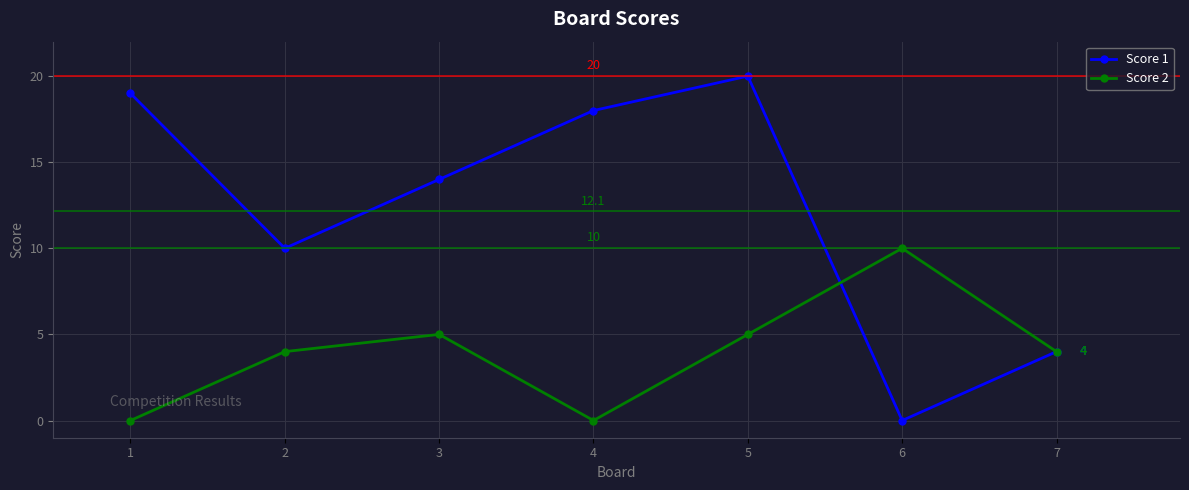

Is the value of Score 2 at 7 greater than the value of Score 1 at 5?

No